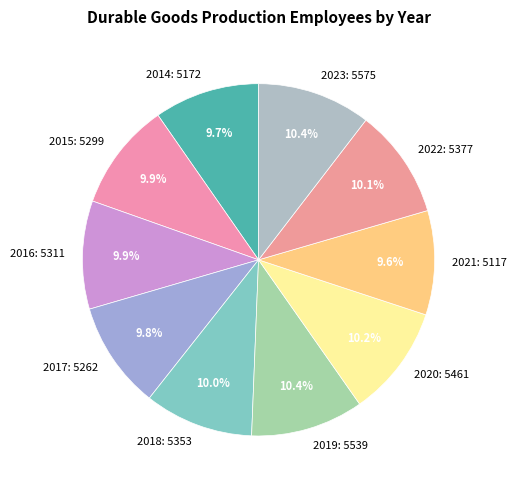

Is there any slice that represents more than half of the pie?

No